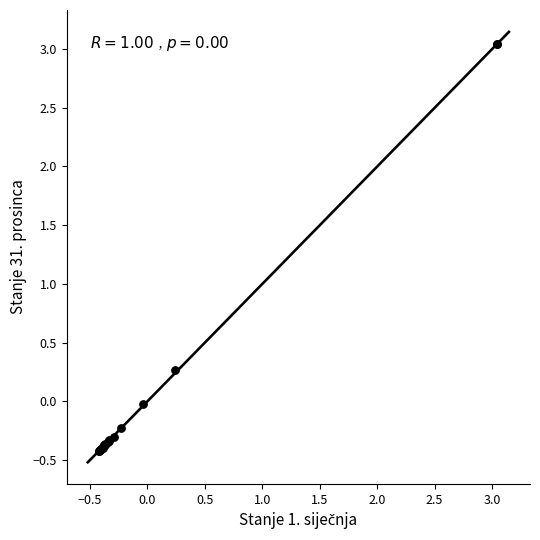

What Y value in the scatter plot is closest to 1?

0.3